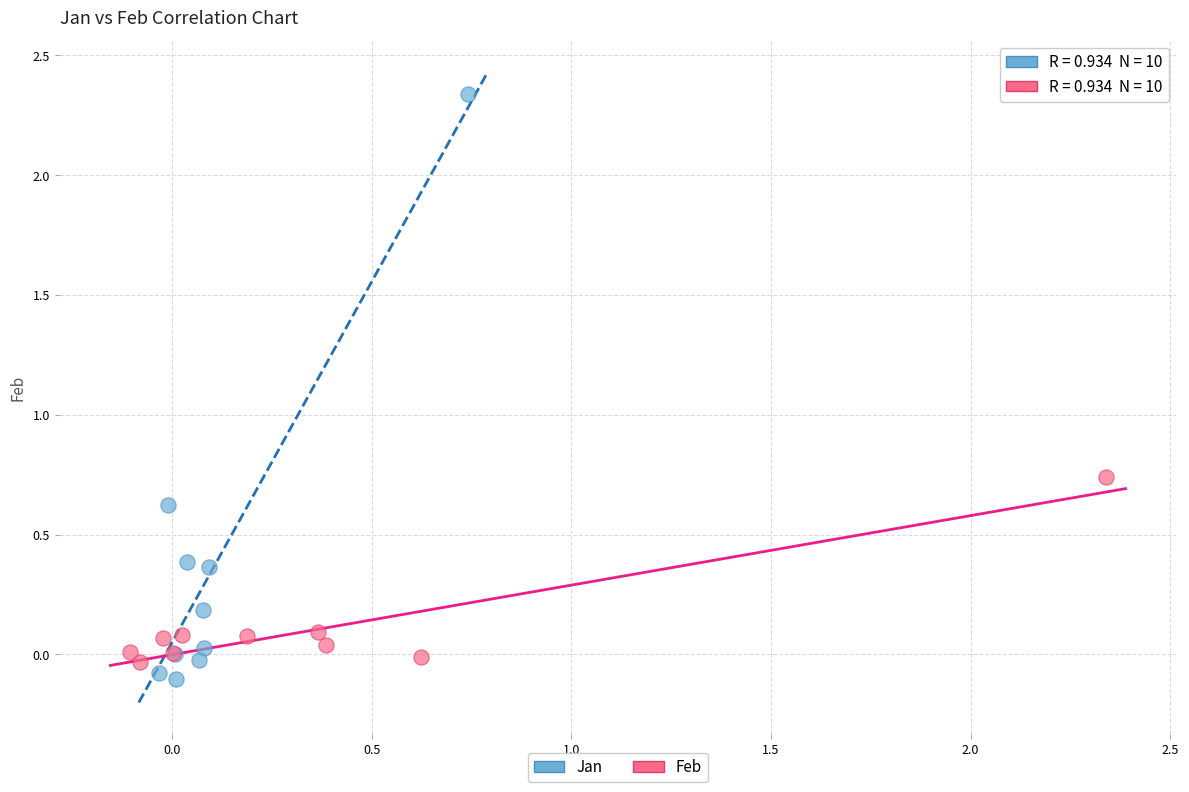

What are all the series names shown in the legend?

Jan, Feb